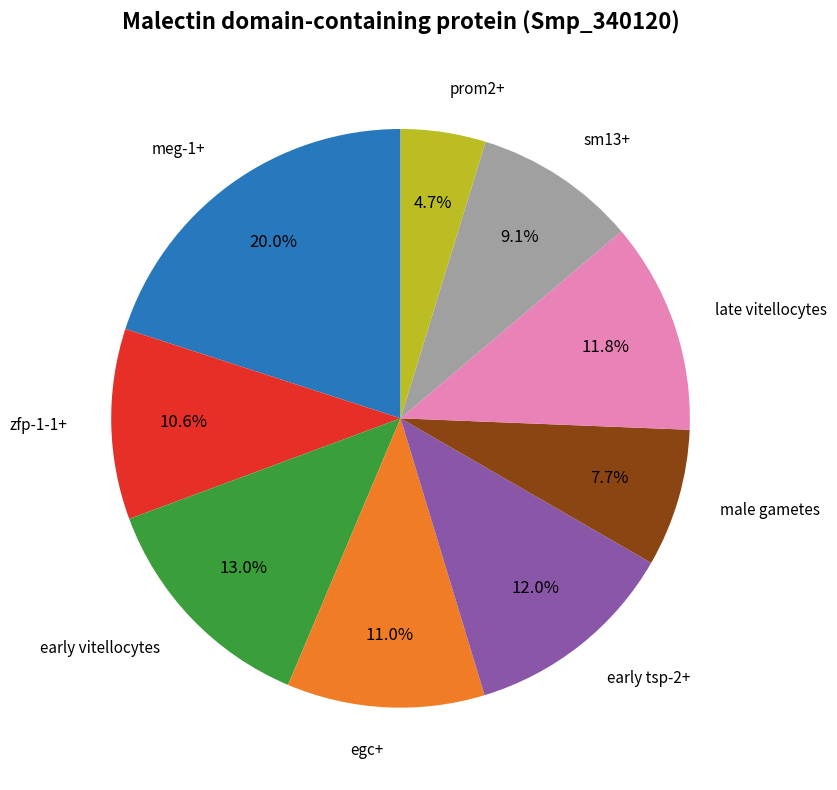

Is there a majority slice in this chart?

No